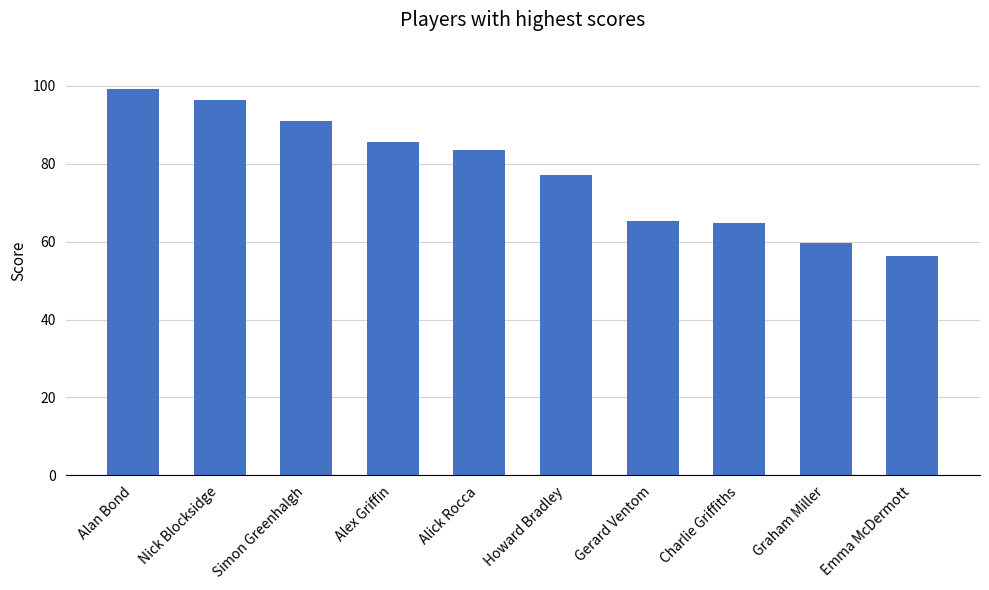

At which label is the value closest to 77?

Howard Bradley